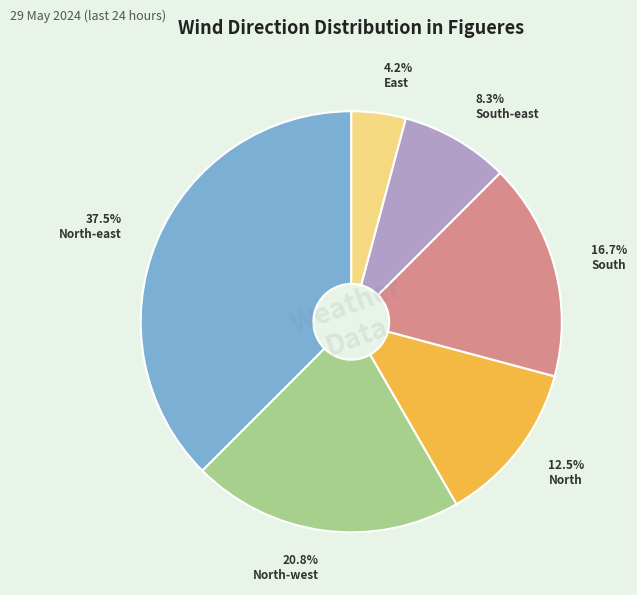

Approximately how many times larger is the value at North-east compared to South-east?

4.5